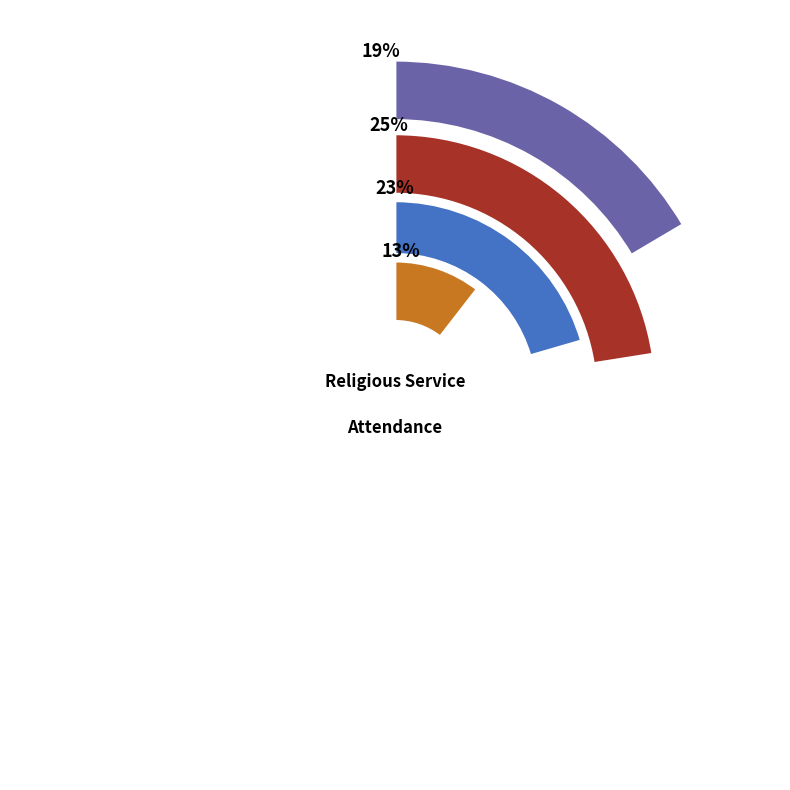

True or false: Once a week or more often accounts for 14% of the total.

False